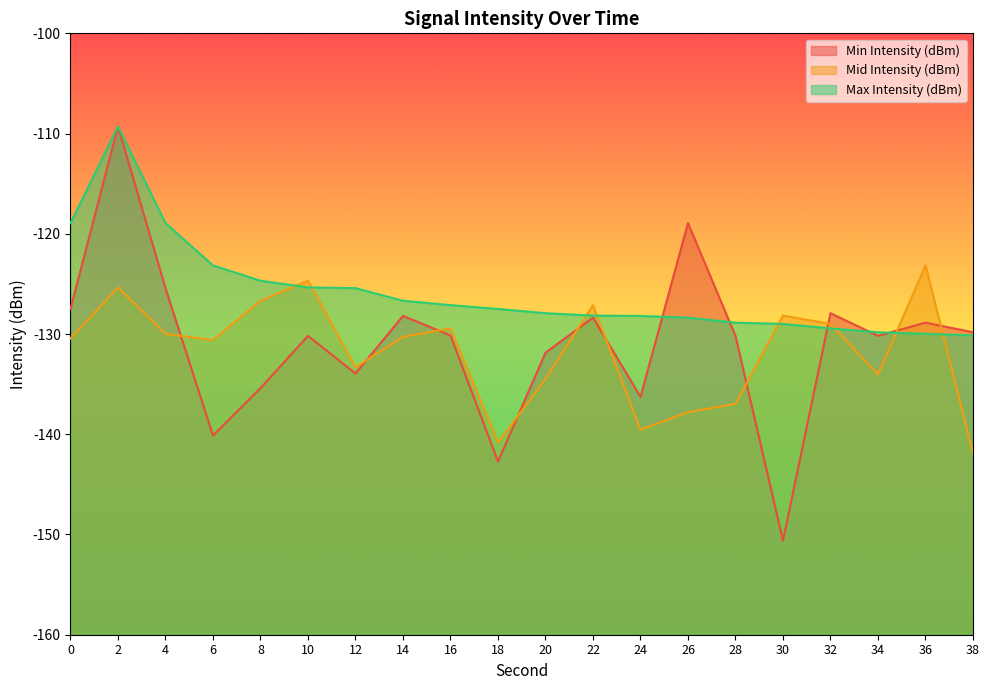

Rank the series by their maximum value, from lowest to highest.

Mid Intensity (dBm), Min Intensity (dBm), Max Intensity (dBm)